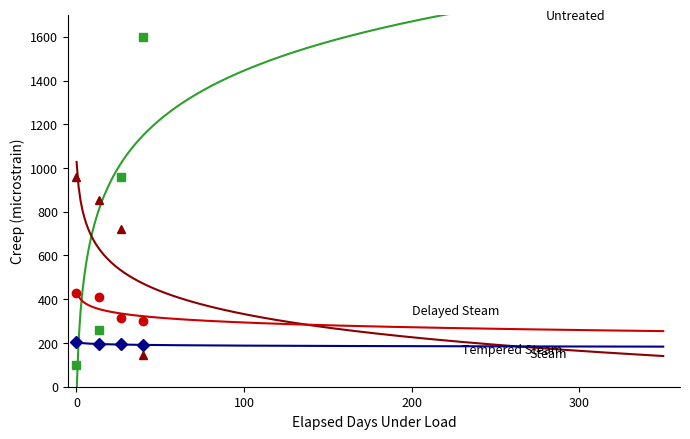

True or false: Untreated has more than 0 points higher than both neighbors.

False